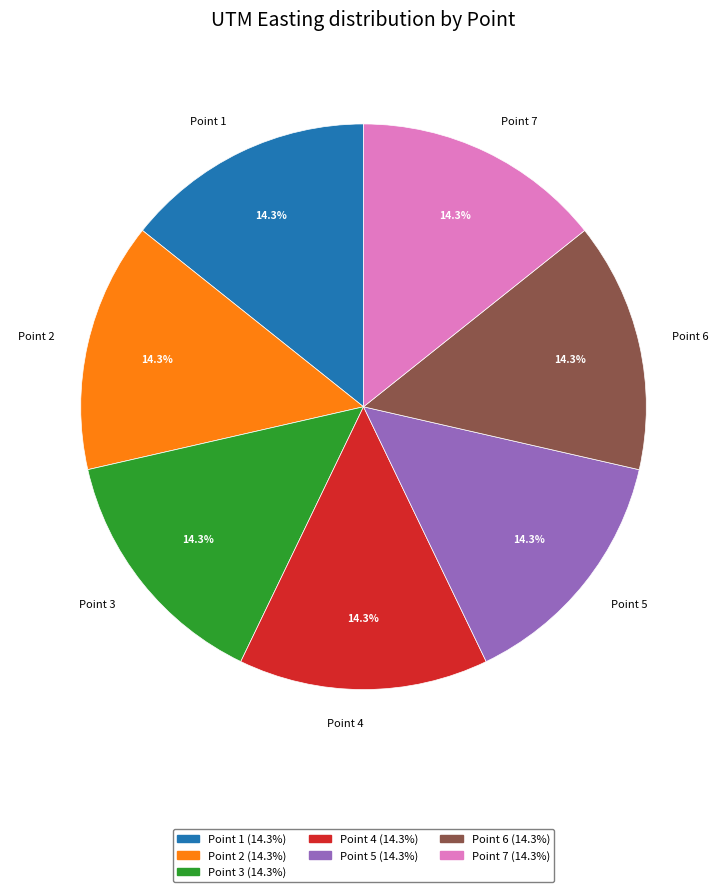

True or false: Point 5 accounts for 29% of the total.

False